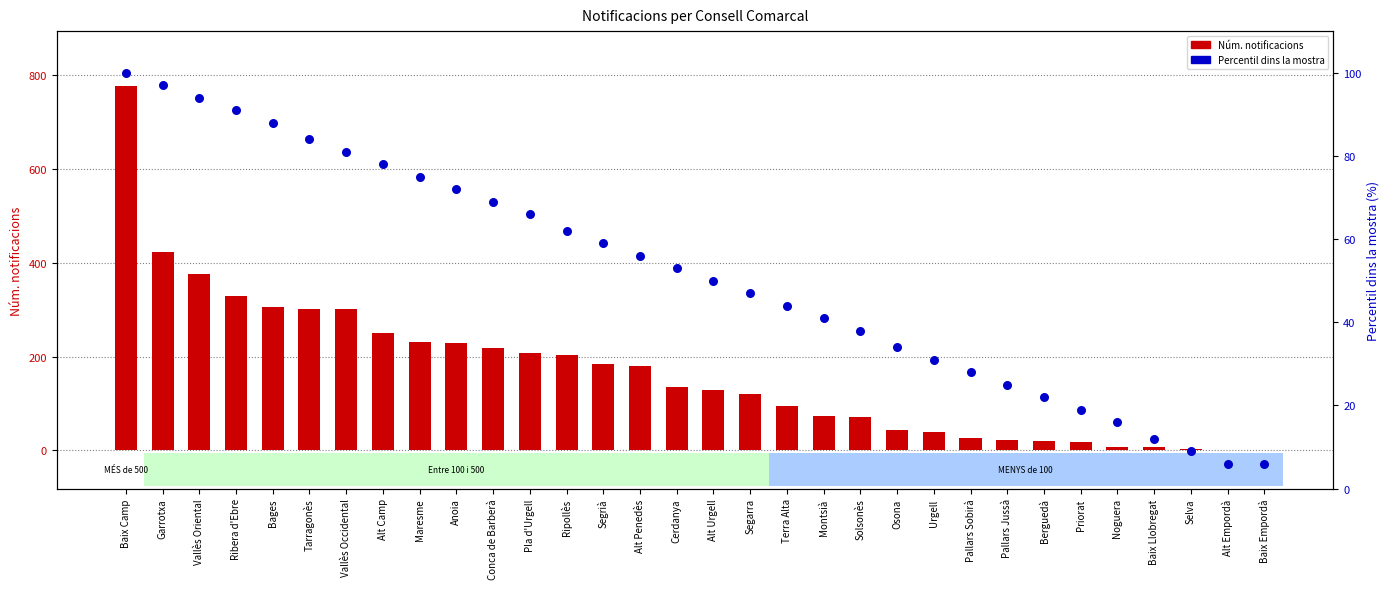

What are all the series names shown in the legend?

Núm. notificacions, Percentil (%)